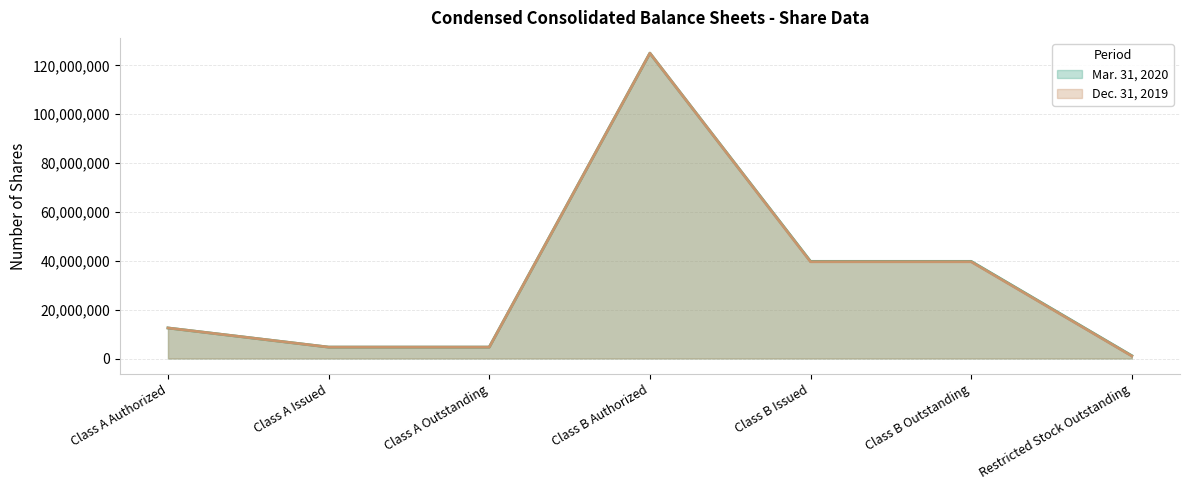

What is the total value across all series at Class B Authorized?

250000000